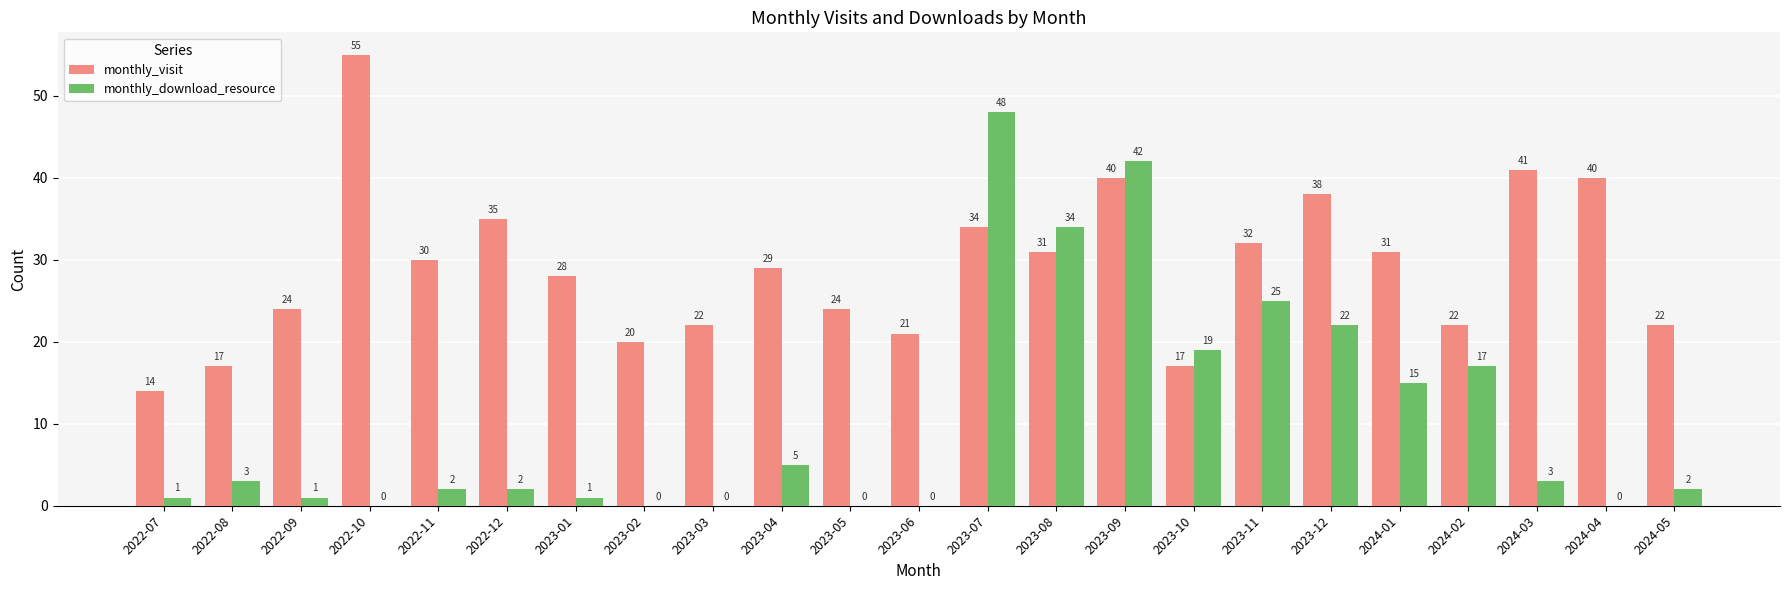

Is it true that monthly_visit equals 17 at 2022-08?

True